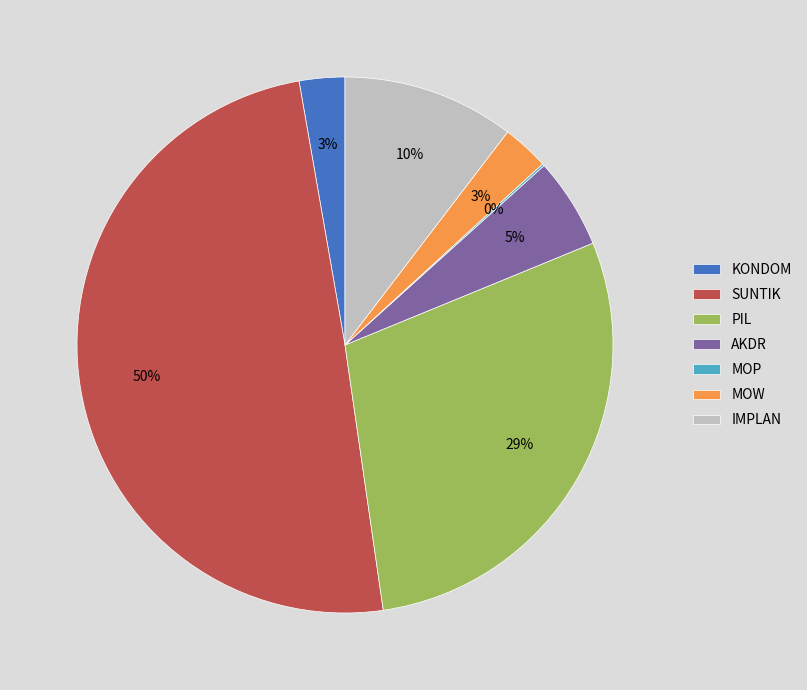

Which has a higher value, SUNTIK or IMPLAN?

SUNTIK